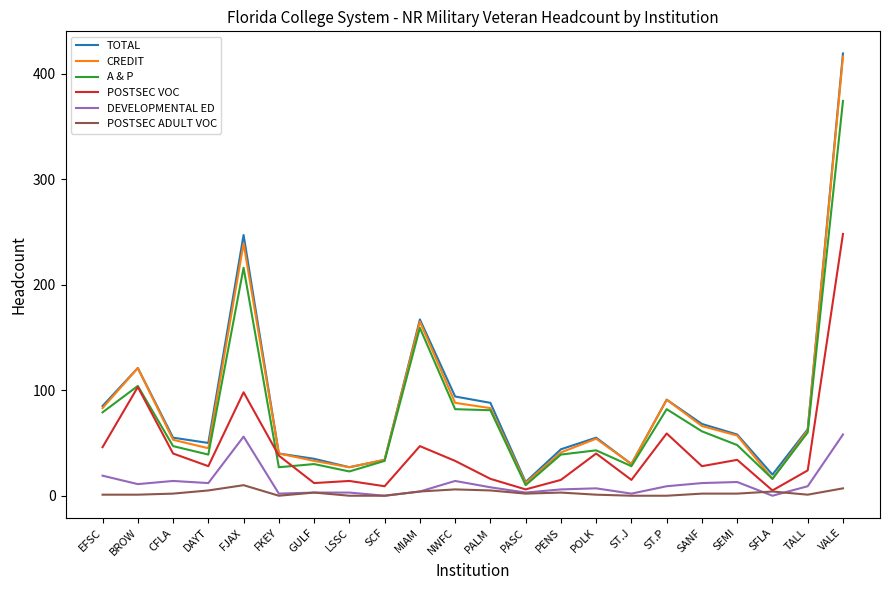

Is the value of CREDIT at BROW greater than the value of A & P at VALE?

No